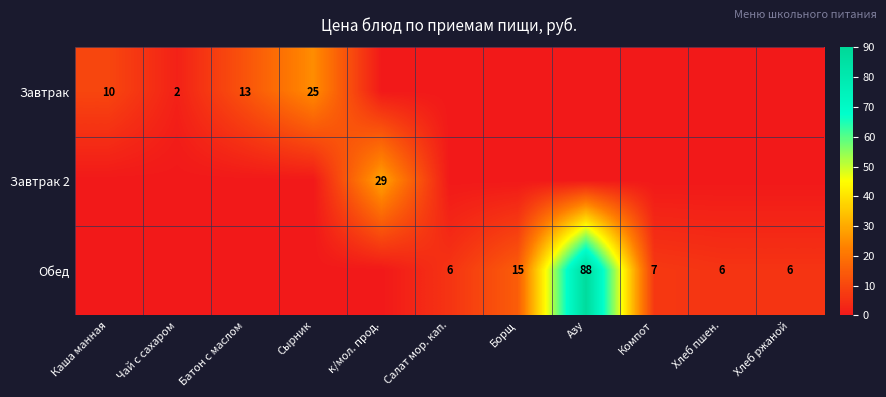

What is the sum of the Обед values at Азу and Хлеб пшен.?

94